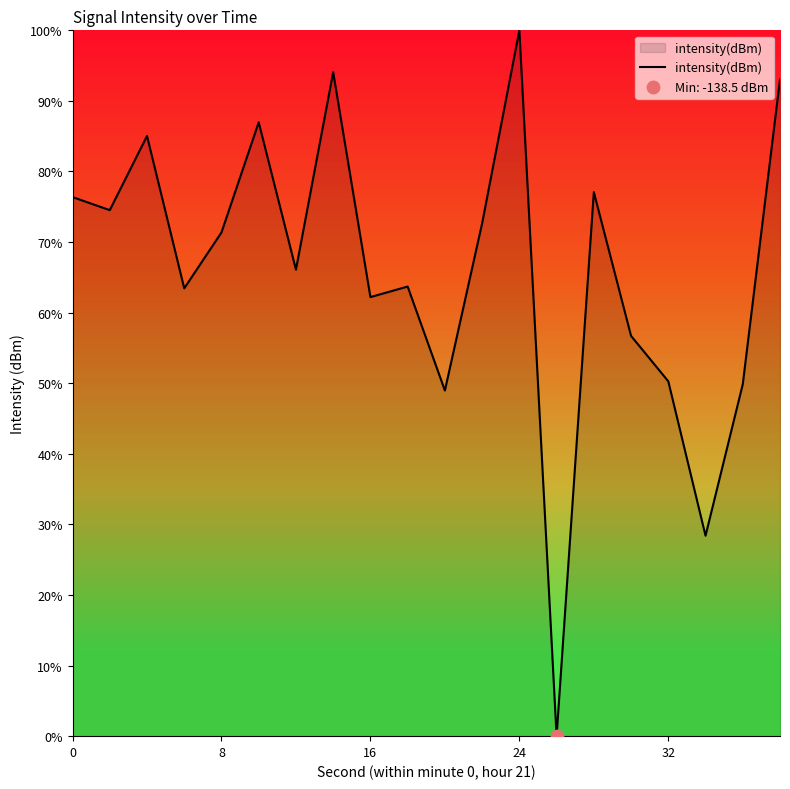

What is the difference between the maximum and minimum values?

100.0